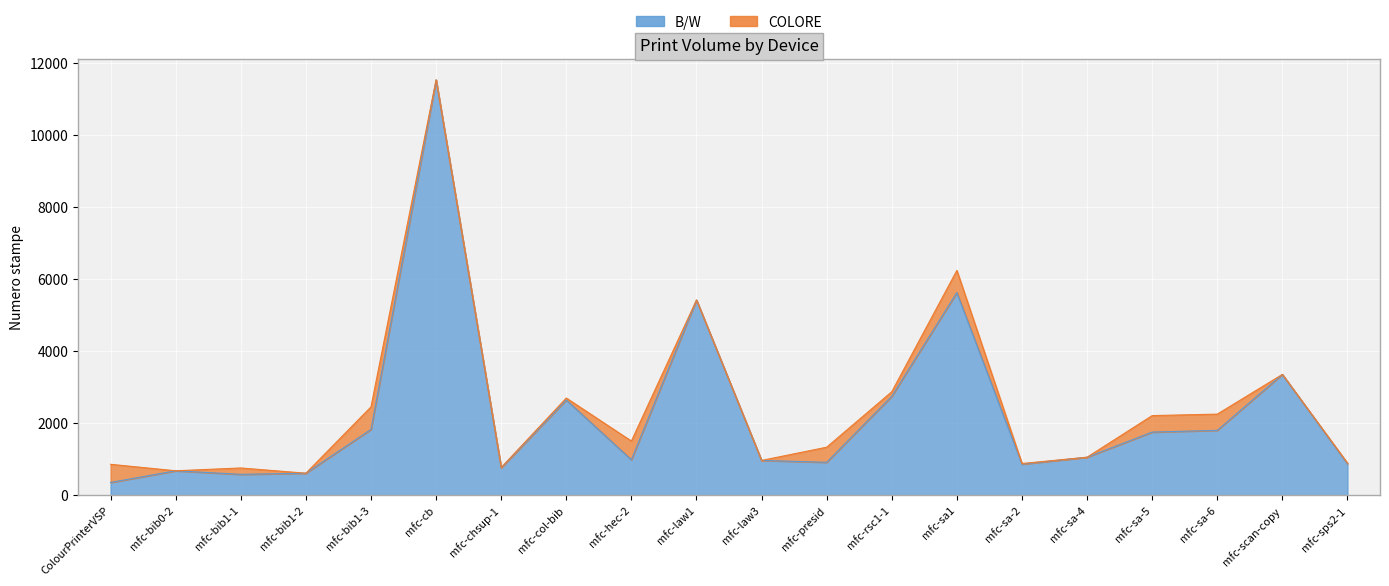

What is the sum of all values?

45418